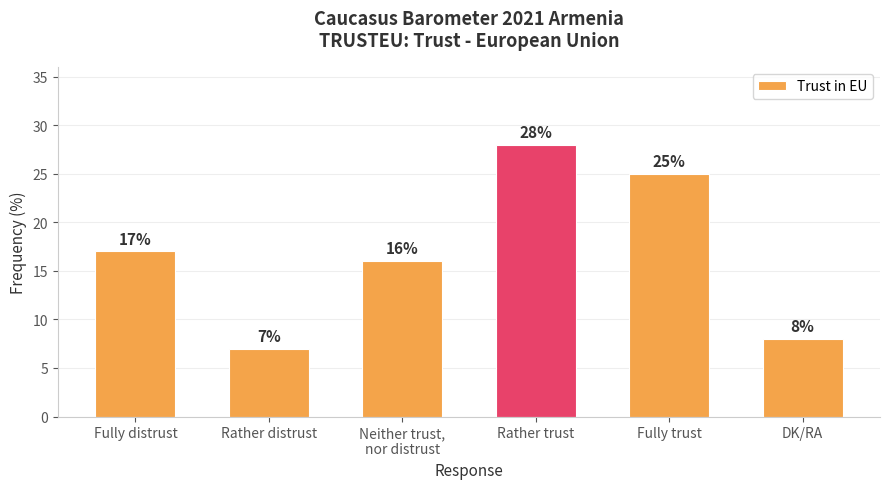

What is the label of the 1st bar from the left?

Fully distrust